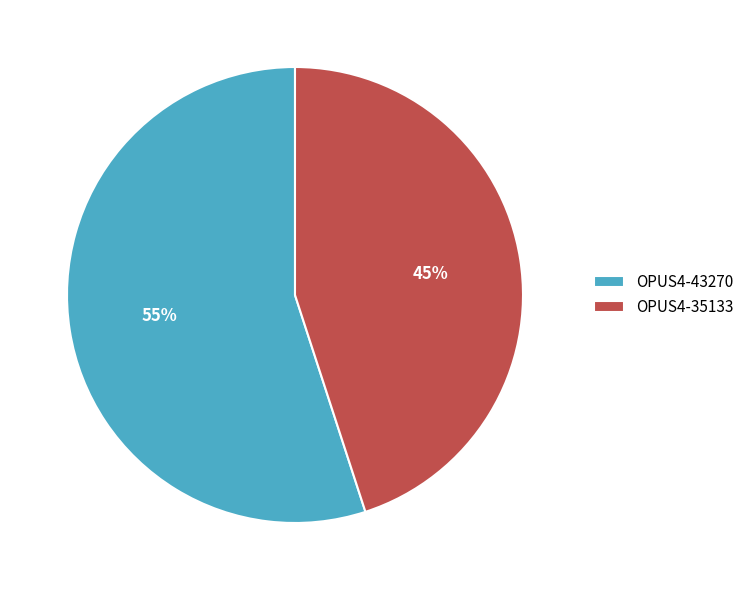

To the nearest percent, what is the difference between the largest and smallest slice percentages?

10%